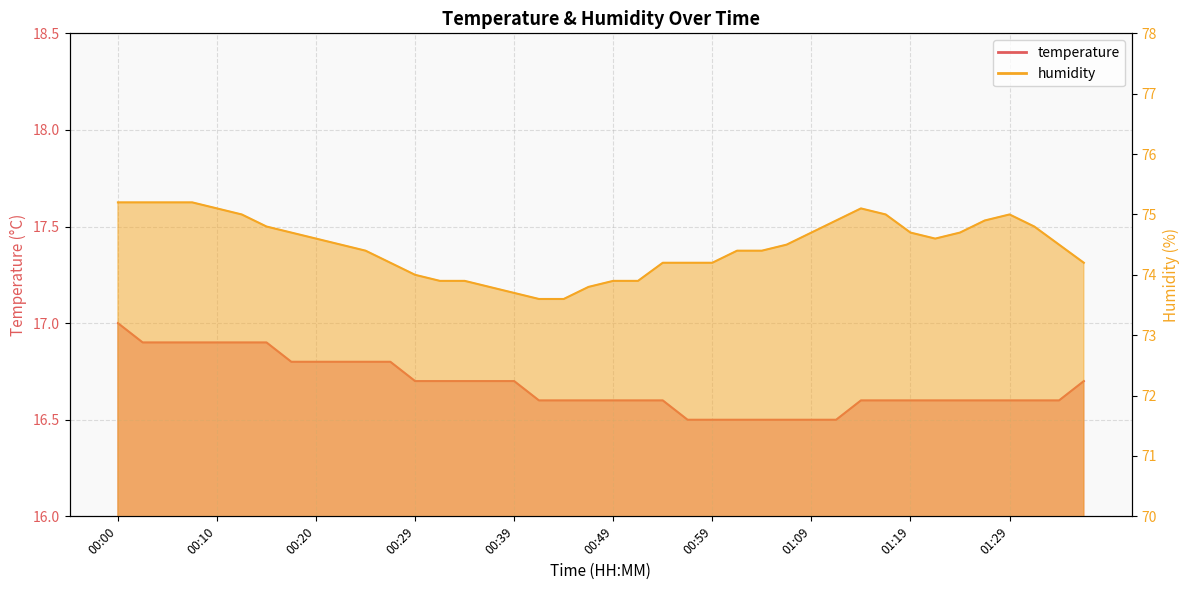

True or false: temperature has a value of 10.0 at 00:49.

False